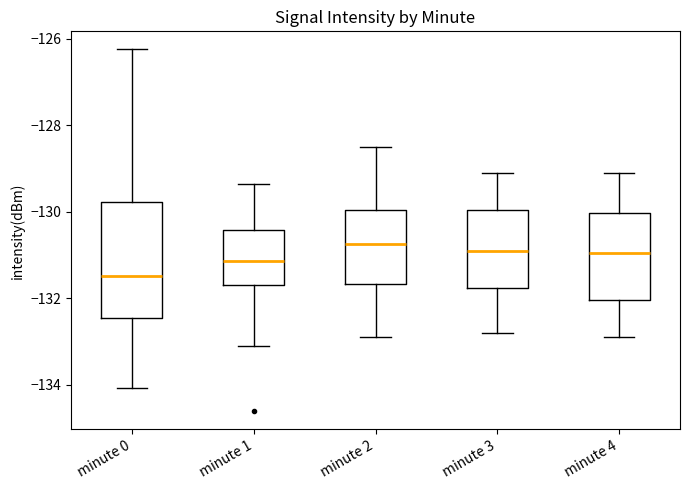

Reading left to right, read every box against the y-axis: the position of its median line, the range the box covers, and the ends of its whiskers. The values are not printed on the chart, so give them approximately, as read against the axis.

minute 0: median -131.4, box -132.4 to -129.8, whiskers -134.0 to -126.2
minute 1: median -131.2, box -131.6 to -130.4, whiskers -133.0 to -129.4
minute 2: median -130.8, box -131.6 to -130.0, whiskers -132.8 to -128.4
minute 3: median -130.8, box -131.8 to -130.0, whiskers -132.8 to -129.0
minute 4: median -131.0, box -132.0 to -130.0, whiskers -132.8 to -129.0